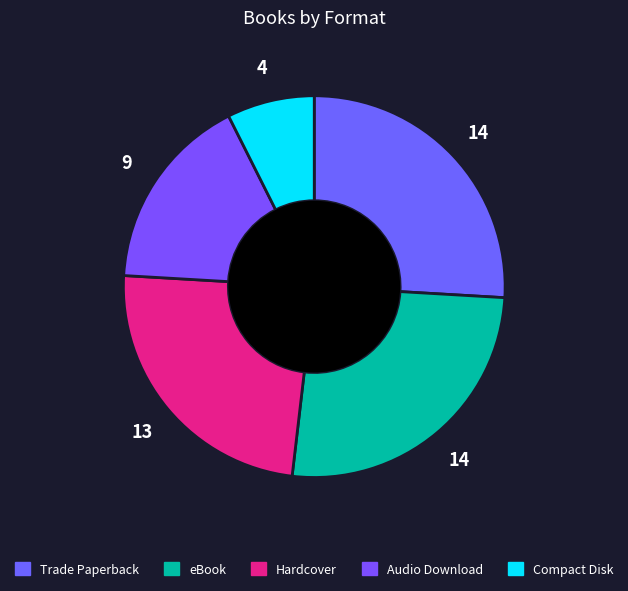

Does any single category account for the majority?

No